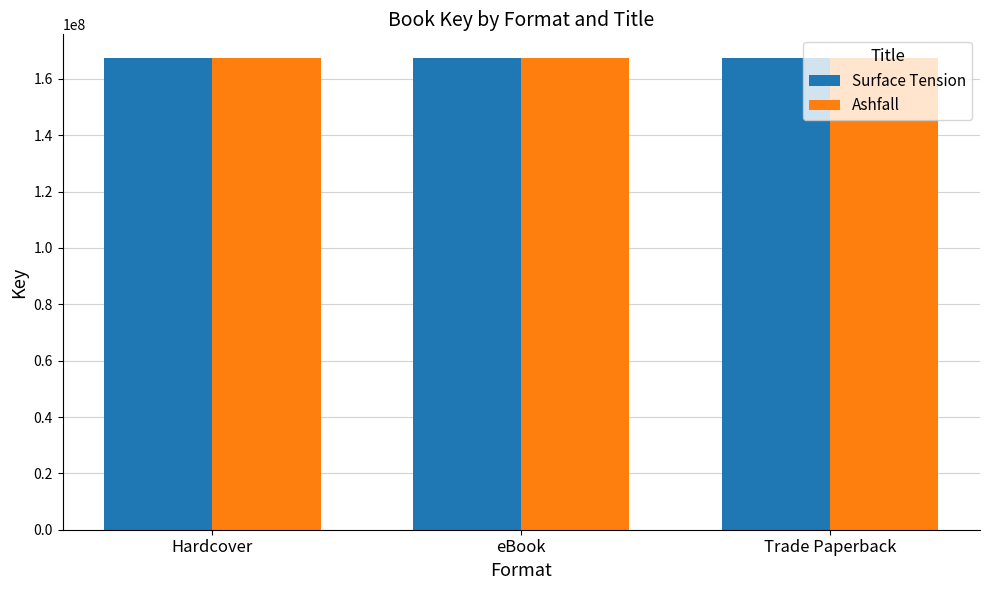

How many groups of bars are there?

3